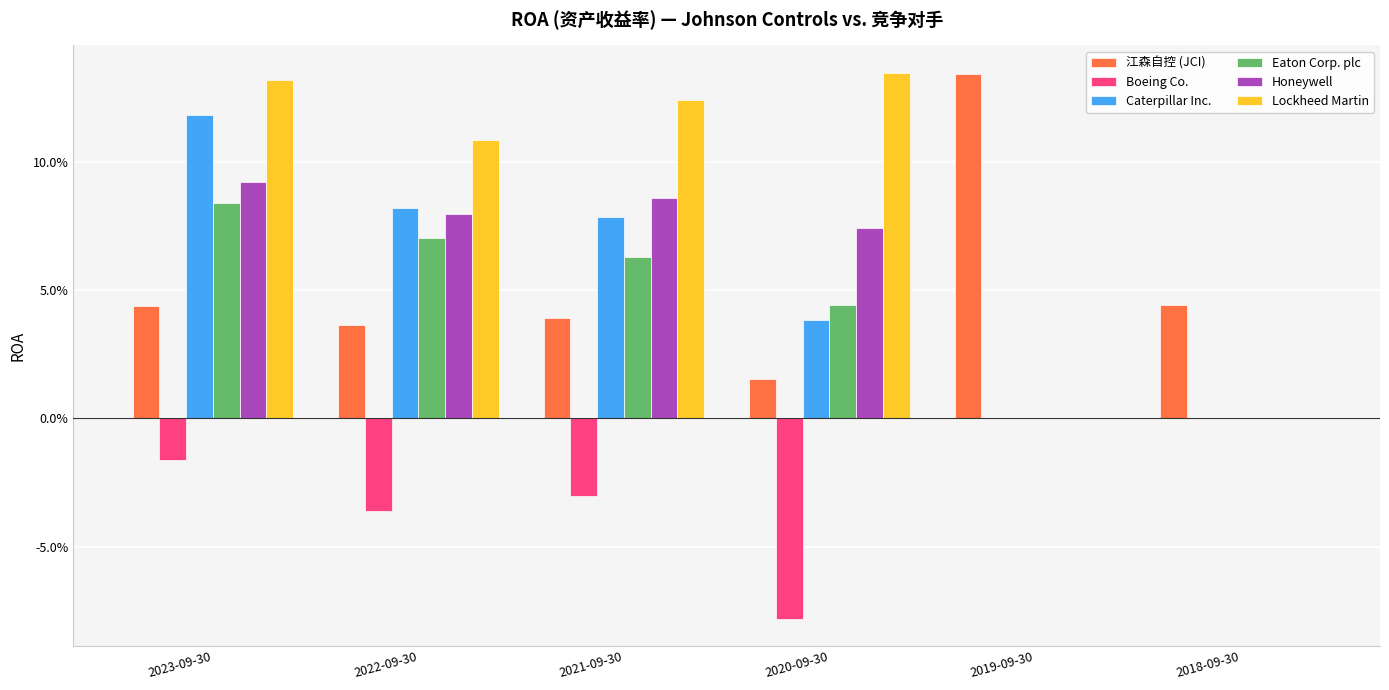

At 2020-09-30, list the series in order from smallest to largest.

Boeing Co., 江森自控 (JCI), Caterpillar Inc., Eaton Corp. plc, Honeywell, Lockheed Martin